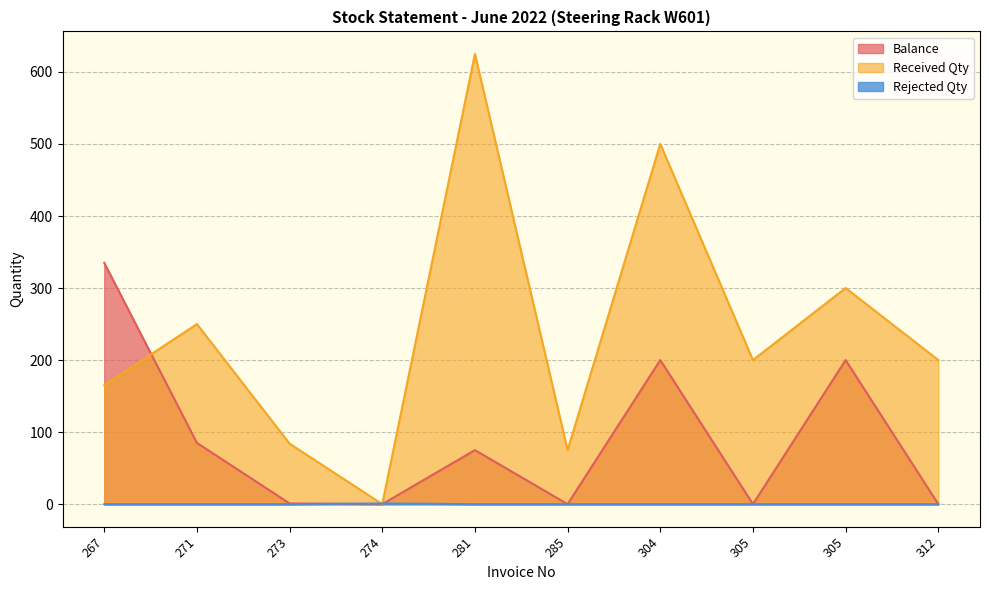

What is the average value of the Received Qty series?

240